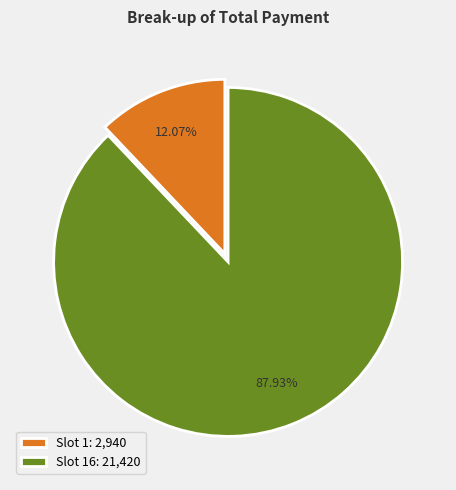

Which has a higher value, Slot 16: 21,420 or Slot 1: 2,940?

Slot 16: 21,420